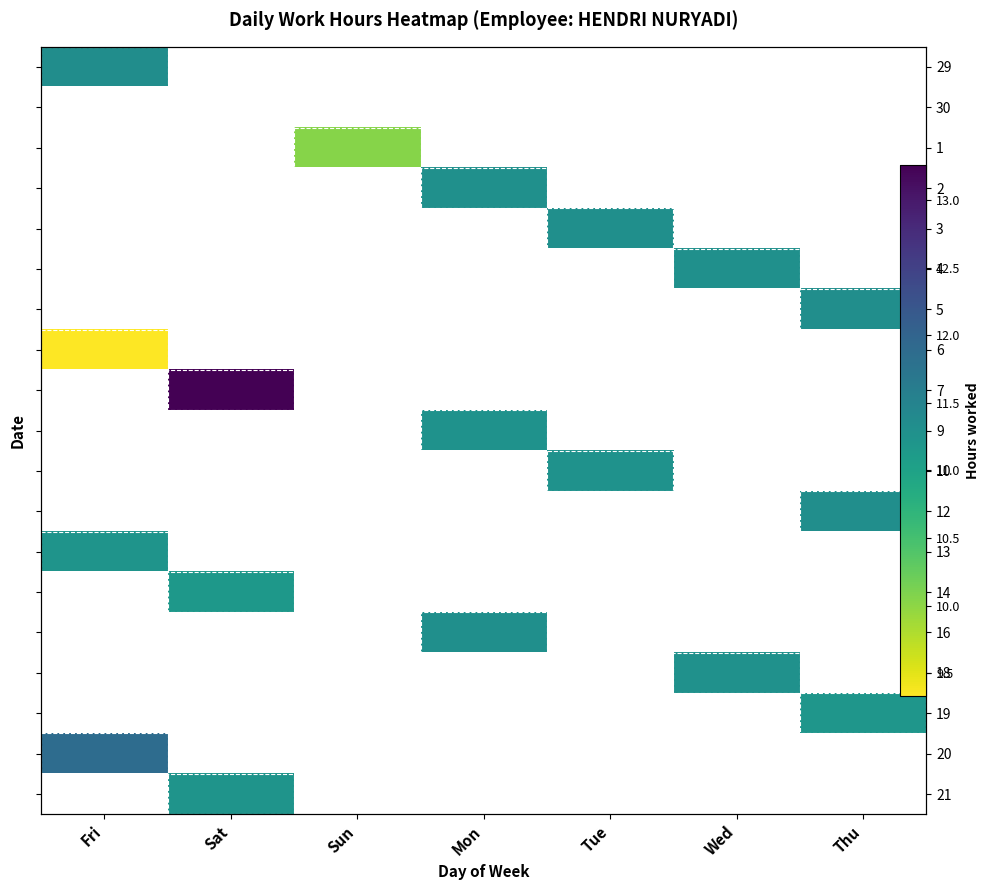

How many distinct data groups are displayed?

19